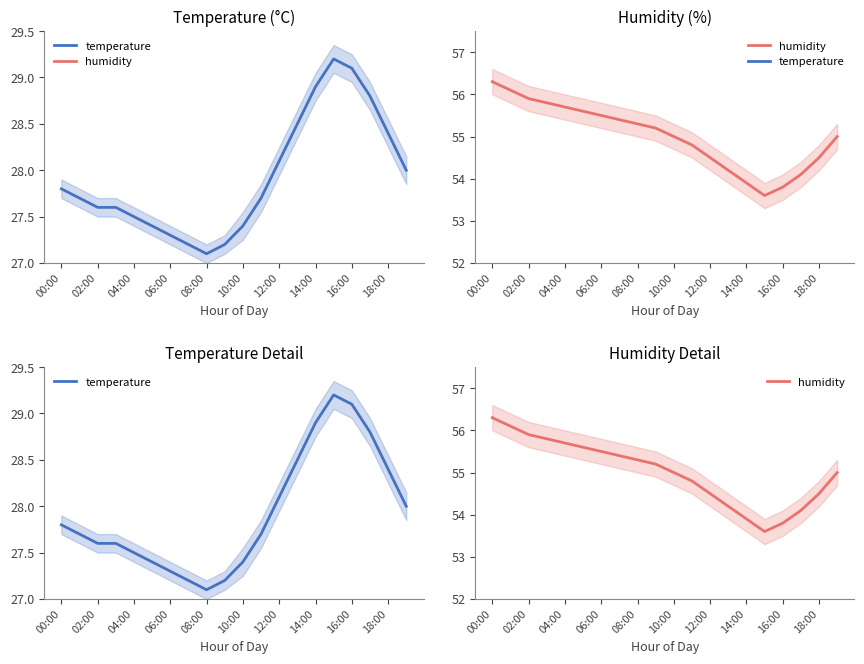

True or false: temperature and humidity cross at least once.

False